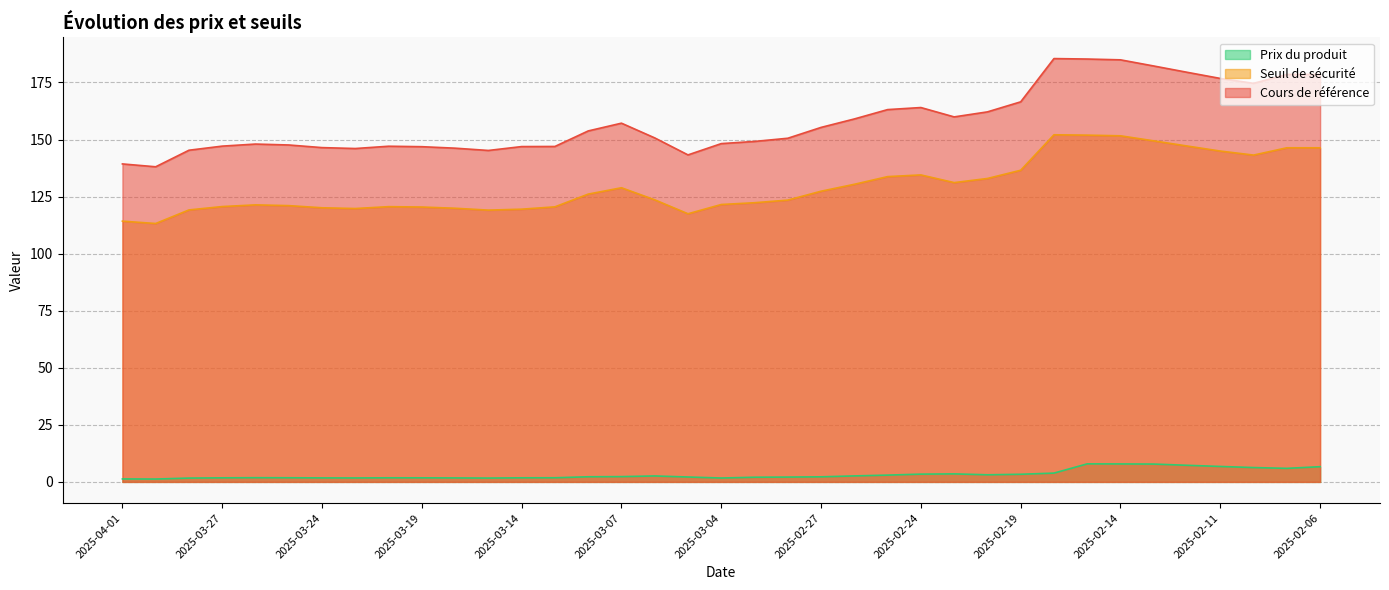

What is the label of the 23rd point from the right?

2025-03-10